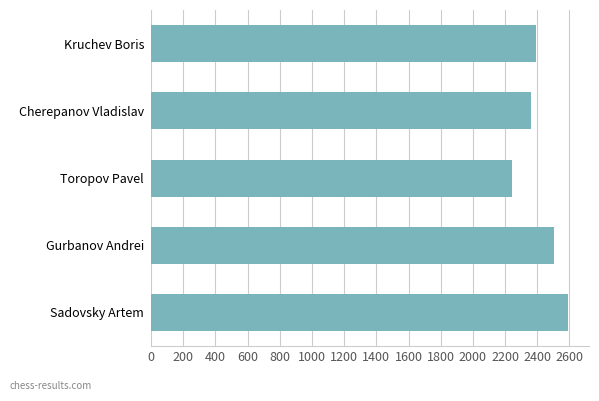

Is it true that the value at Gurbanov Andrei is 4121?

False